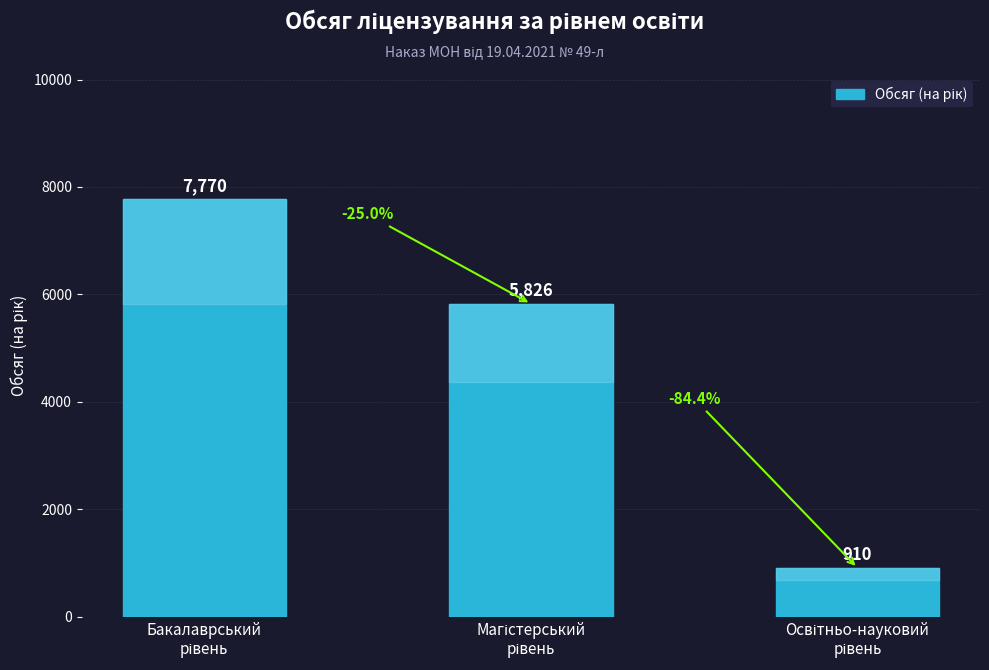

How many bars are there in total?

3